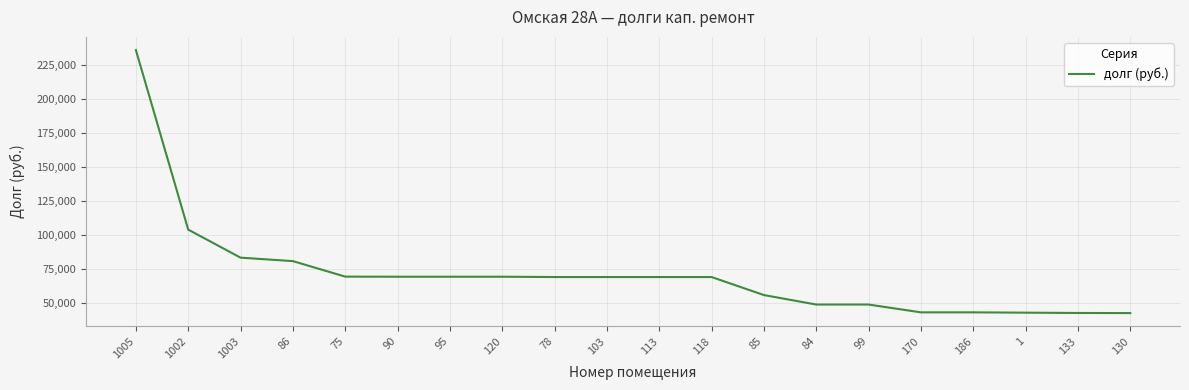

The value at 75 is 121428.9. True or false?

False